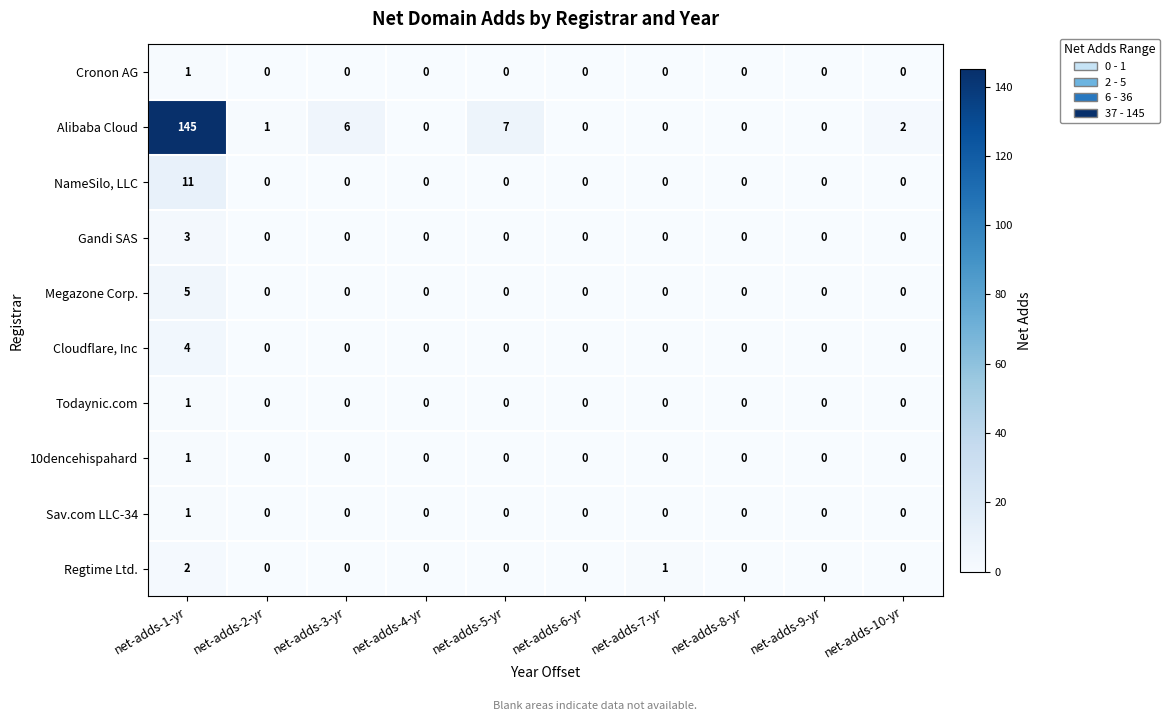

What value does the Alibaba Cloud series have at net-adds-3-yr?

6